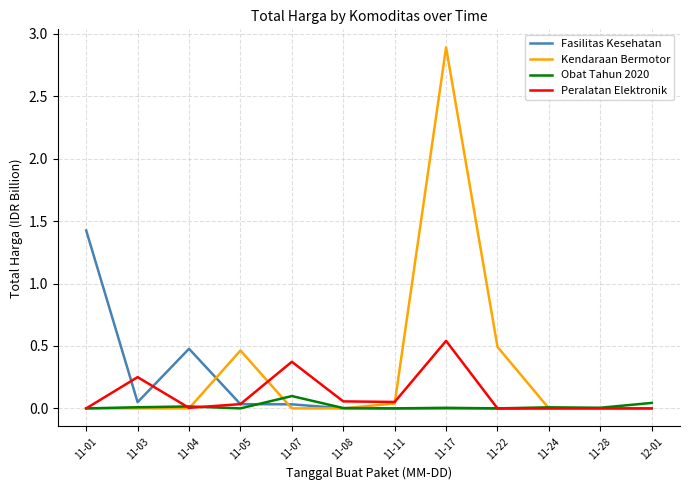

What is the maximum value shown in the chart?

2.9